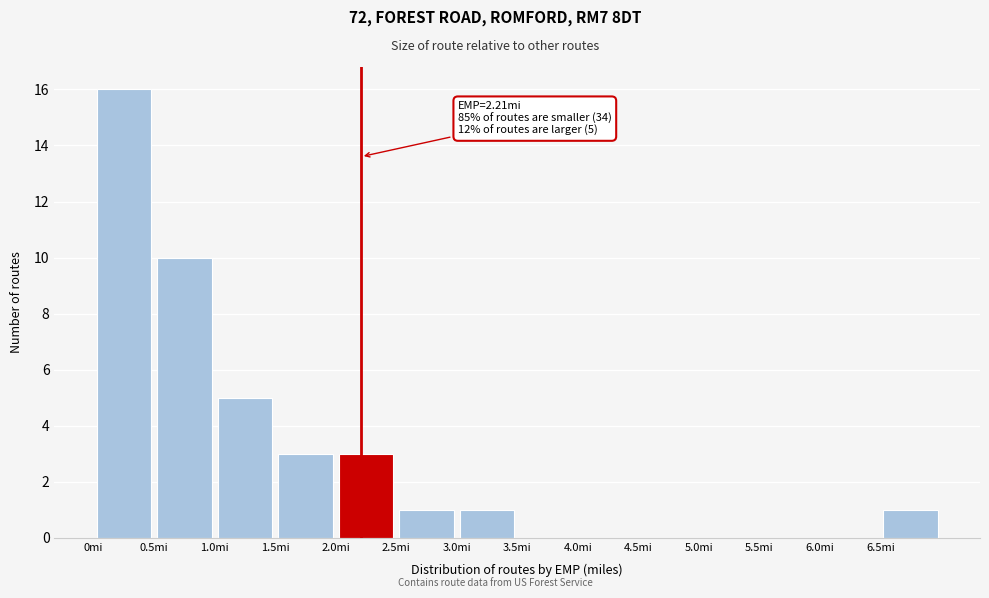

Which range on the x-axis has the tallest bar?

0.0 to 0.5